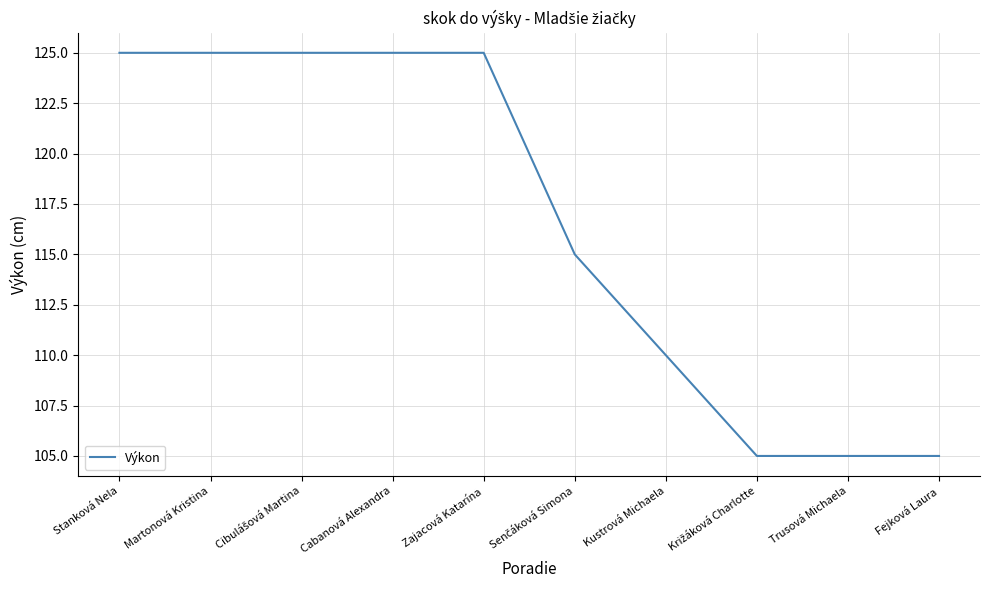

What is the difference between the maximum and minimum values?

20